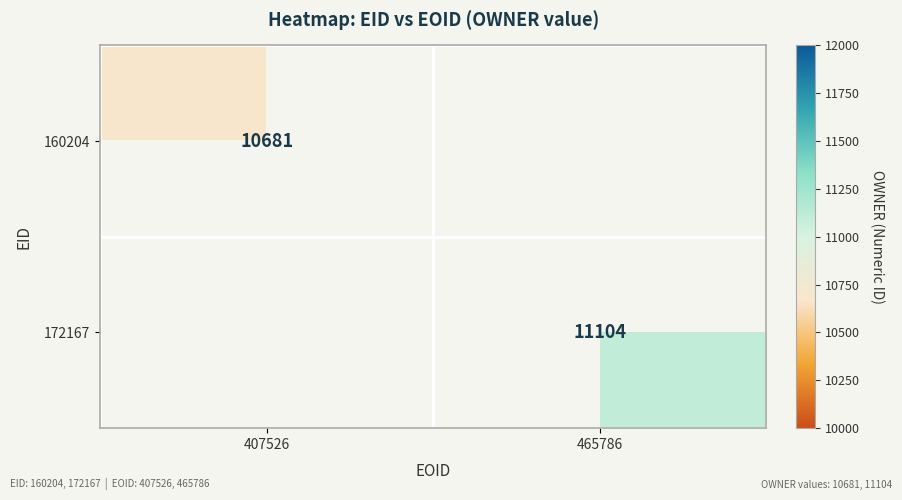

Which label corresponds to the largest value in the chart?

465786